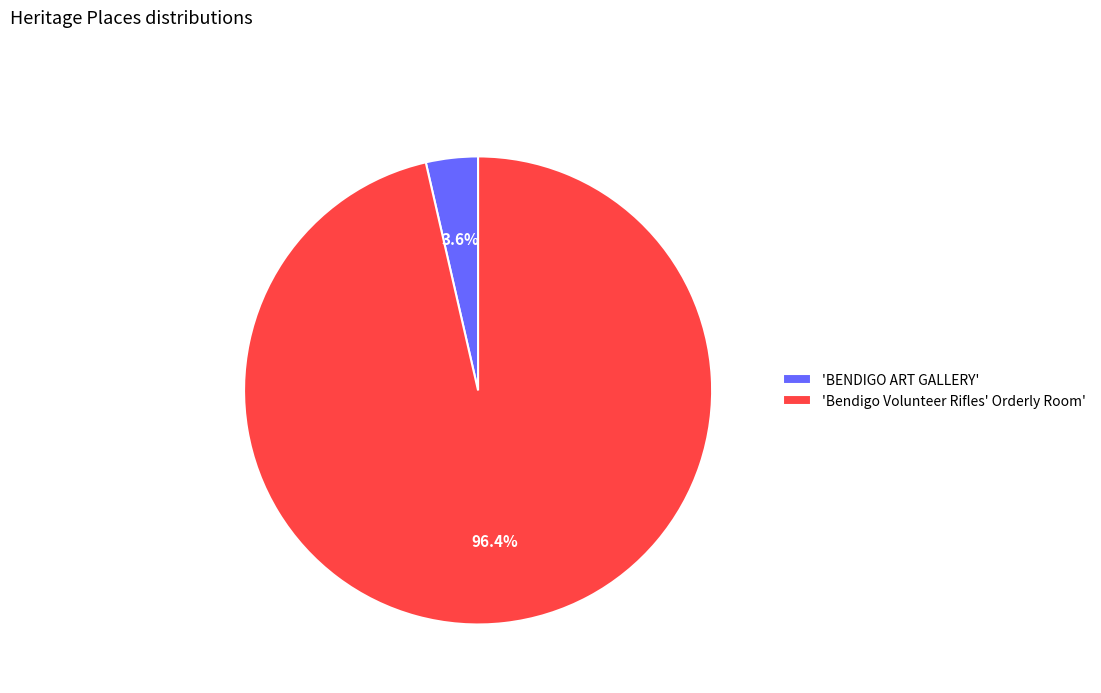

What is the majority slice?

'Bendigo Volunteer Rifles' Orderly Room'